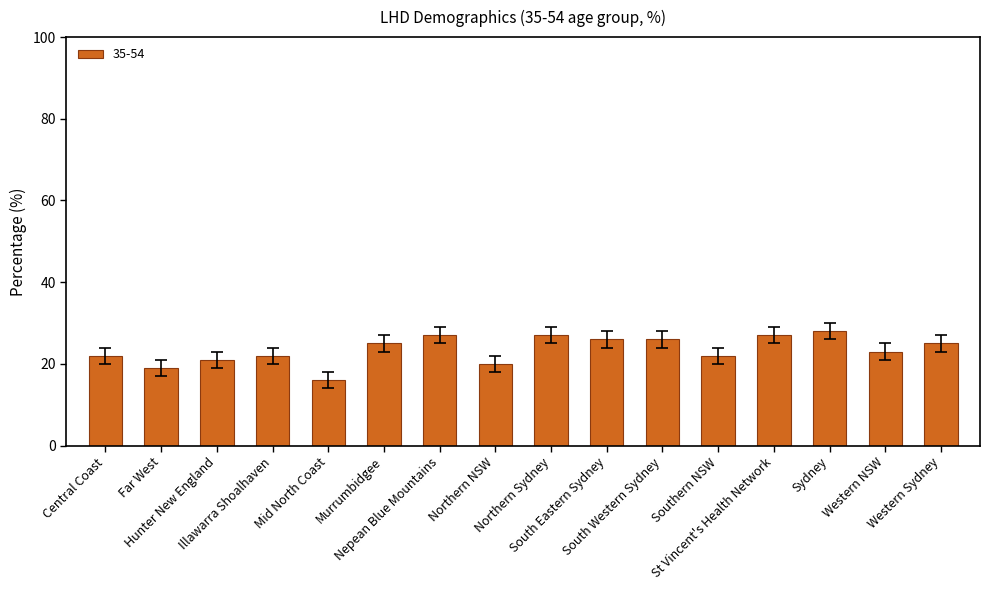

Read the value at Northern NSW, to the nearest 5.

20